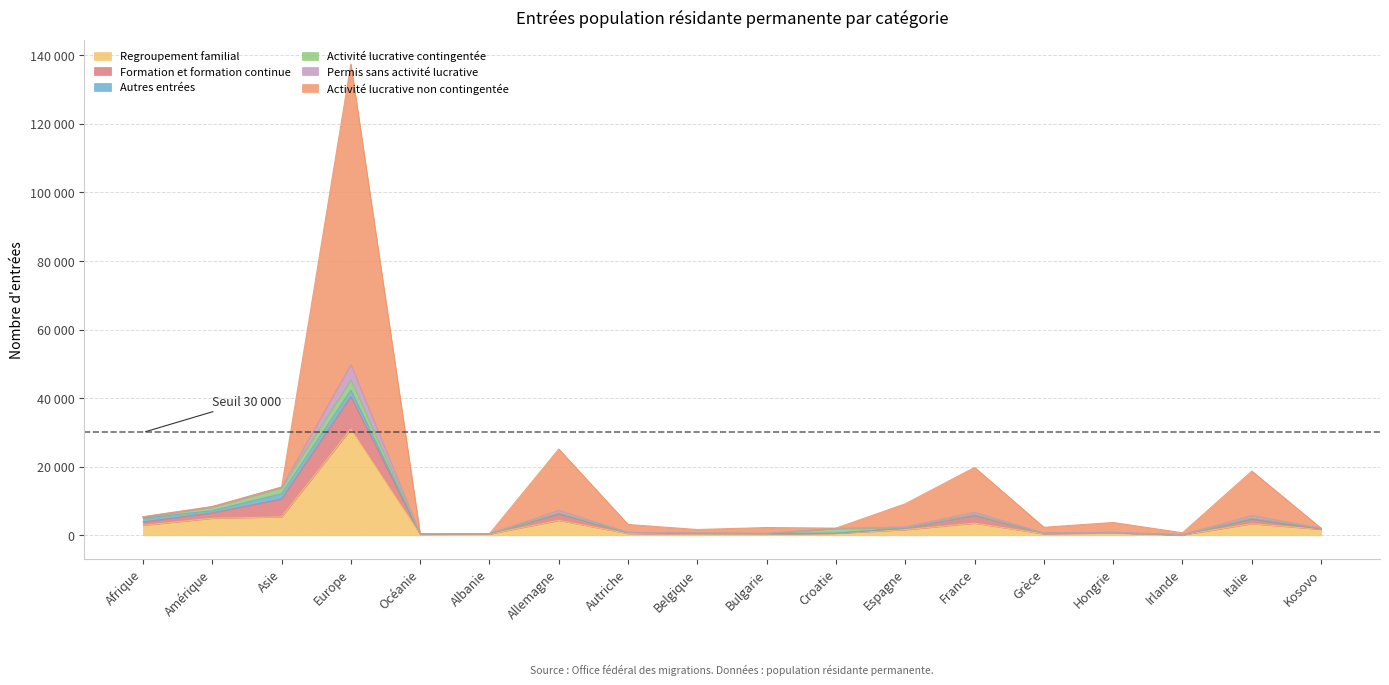

Reading left to right, extract all data points from this chart.

Regroupement familial: 2928	4987	5381	30989	282	390	4356	518	357	433	587	1644	3554	422	701	111	3397	1755
Formation et formation continue: 978	1550	5215	9470	97	48	1888	253	226	86	35	436	2282	161	79	31	1385	40
Autres entrées: 1087	657	1538	1905	16	29	236	26	17	11	17	86	195	7	8	9	198	254
Activité lucrative contingentée: 304	1019	1748	3004	108	12	71	33	15	13	1358	24	28	8	13	8	63	24
Permis sans activité lucrative: 93	121	145	4440	7	3	737	70	80	69	49	289	686	55	110	52	751	13
Activité lucrative non contingentée: 41	83	73	87727	8	2	17903	2282	1015	1676	75	6734	13082	1716	2854	543	12959	6